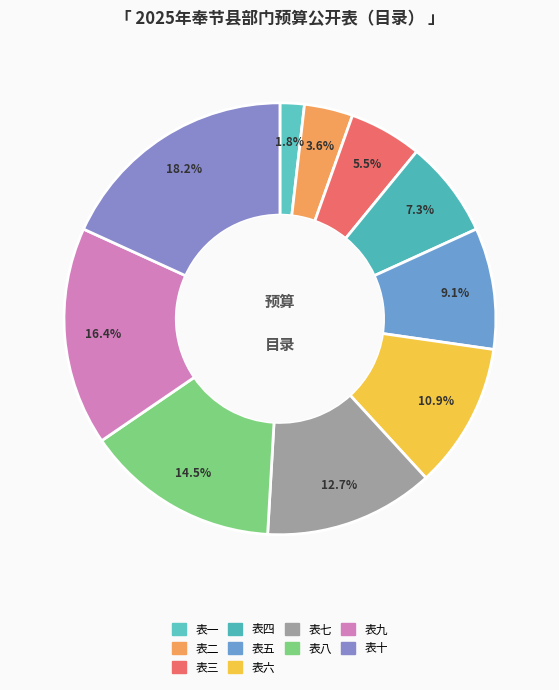

What is the ratio of the value at 表三 to the value at 表八?

0.4